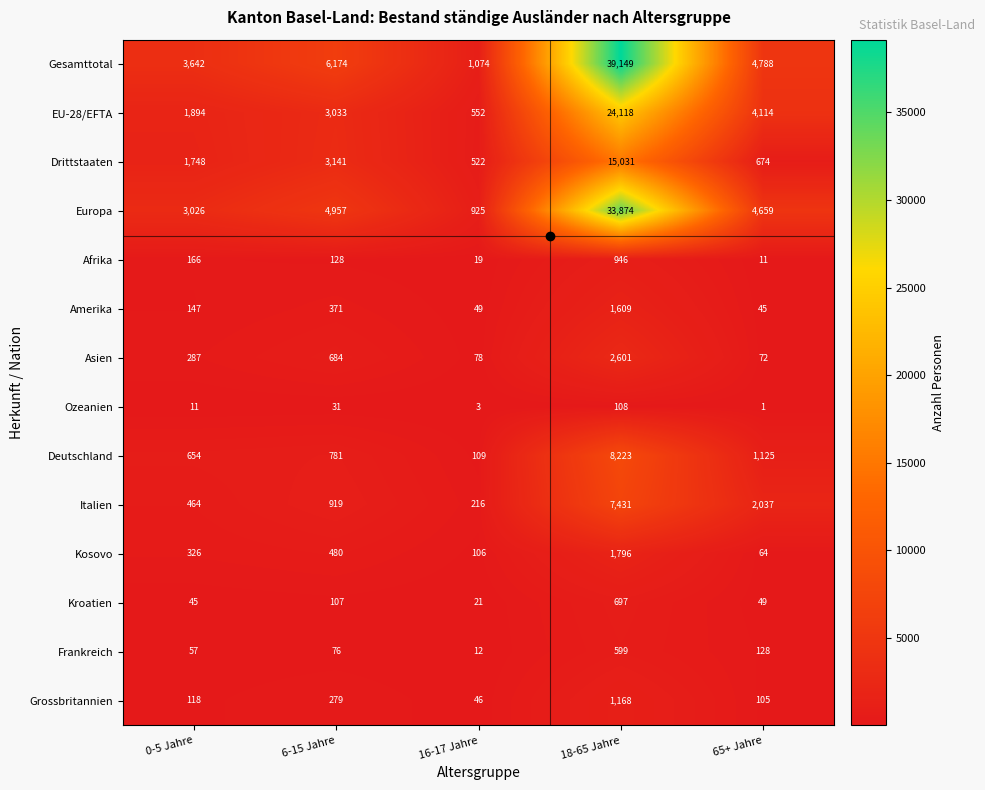

What is the average value of the Italien series?

2213